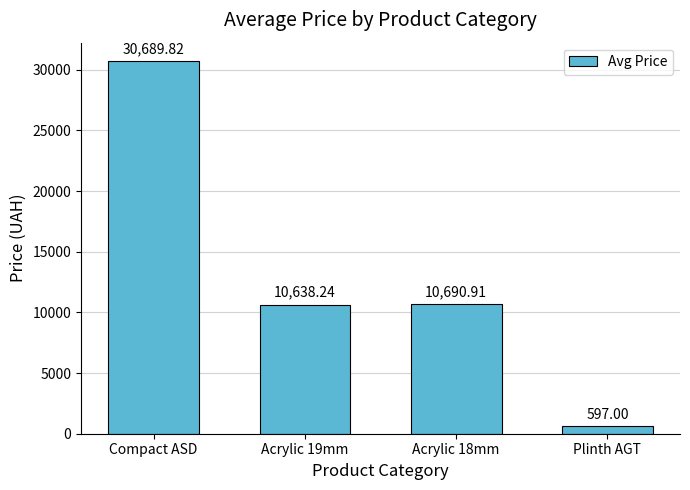

Rank the categories by value from lowest to highest.

Plinth AGT, Acrylic 19mm, Acrylic 18mm, Compact ASD